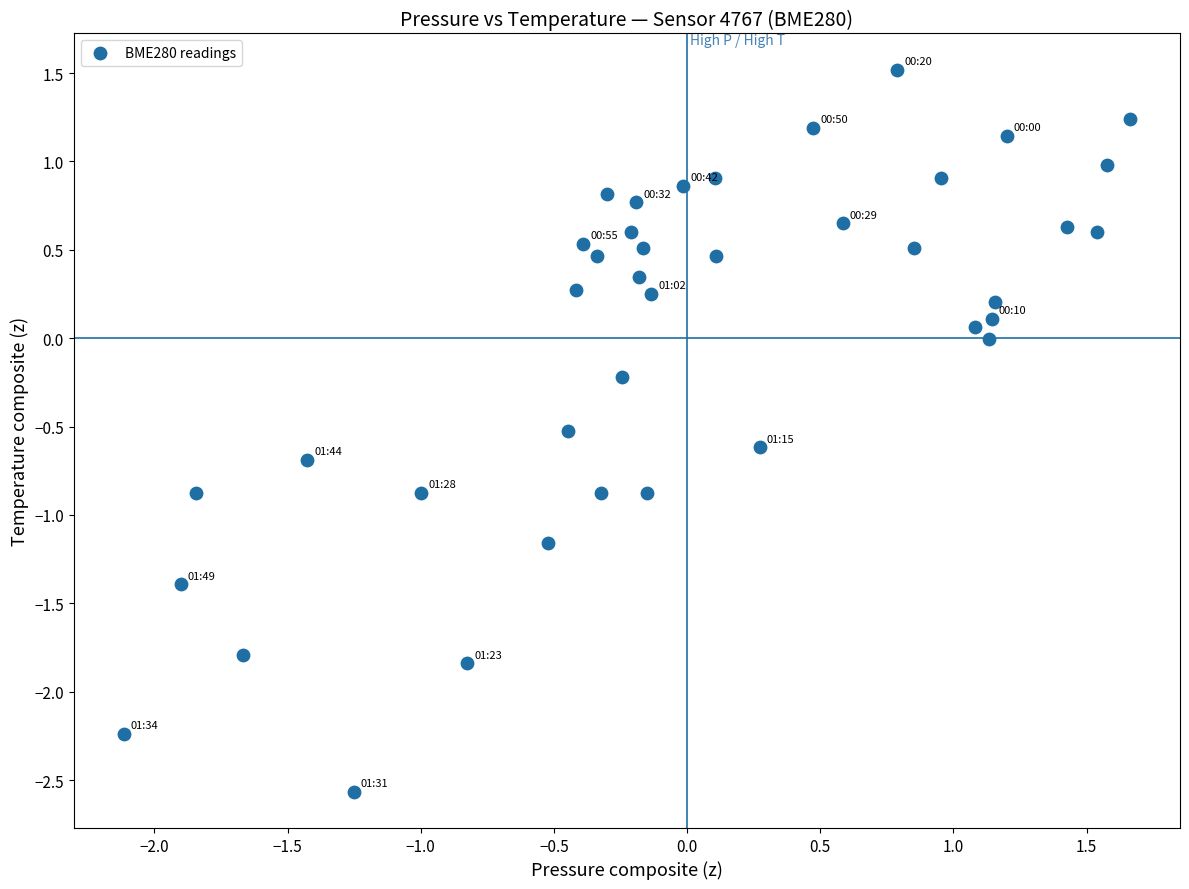

What is the range of Y values (max minus min)?

4.1